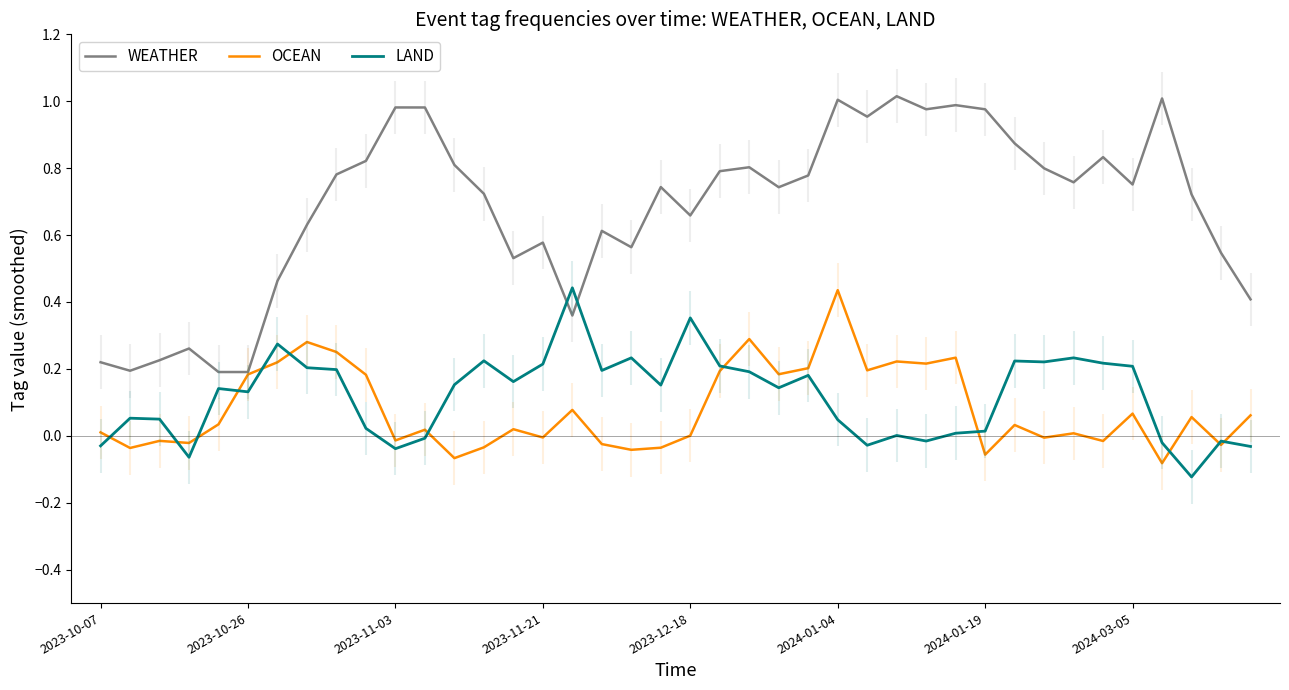

What is the difference between the maximum and second lowest values in the OCEAN series?

0.5